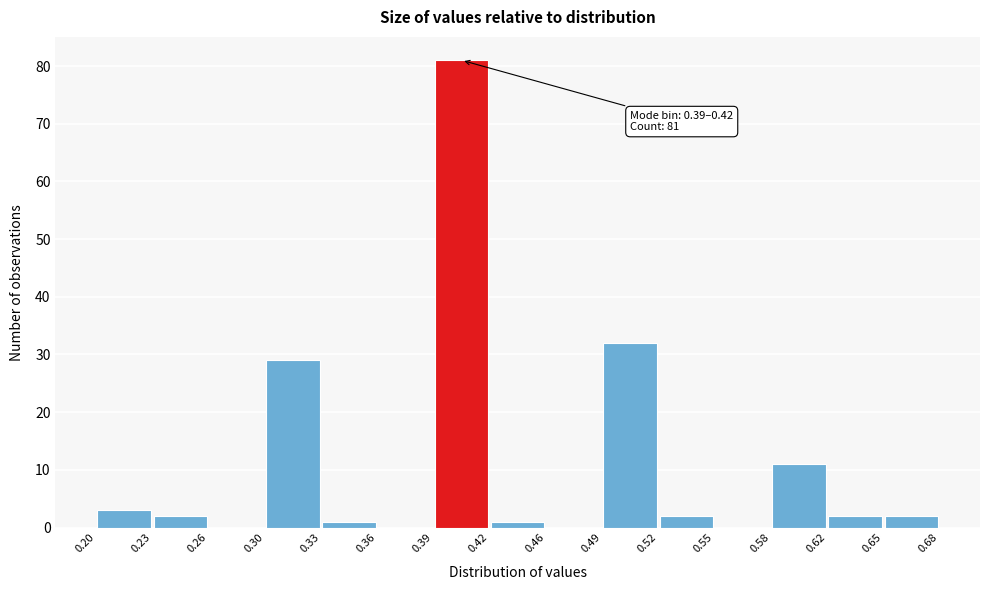

Over which range of the x-axis is the bar tallest?

0.39 to 0.42